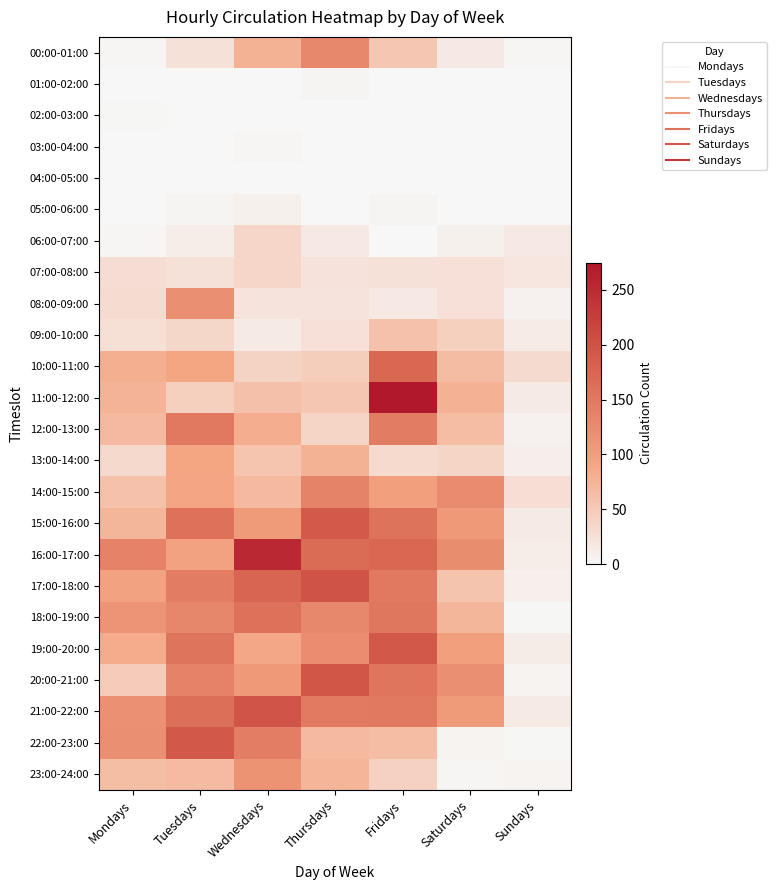

Which has a higher value, Fridays or Tuesdays?

Fridays